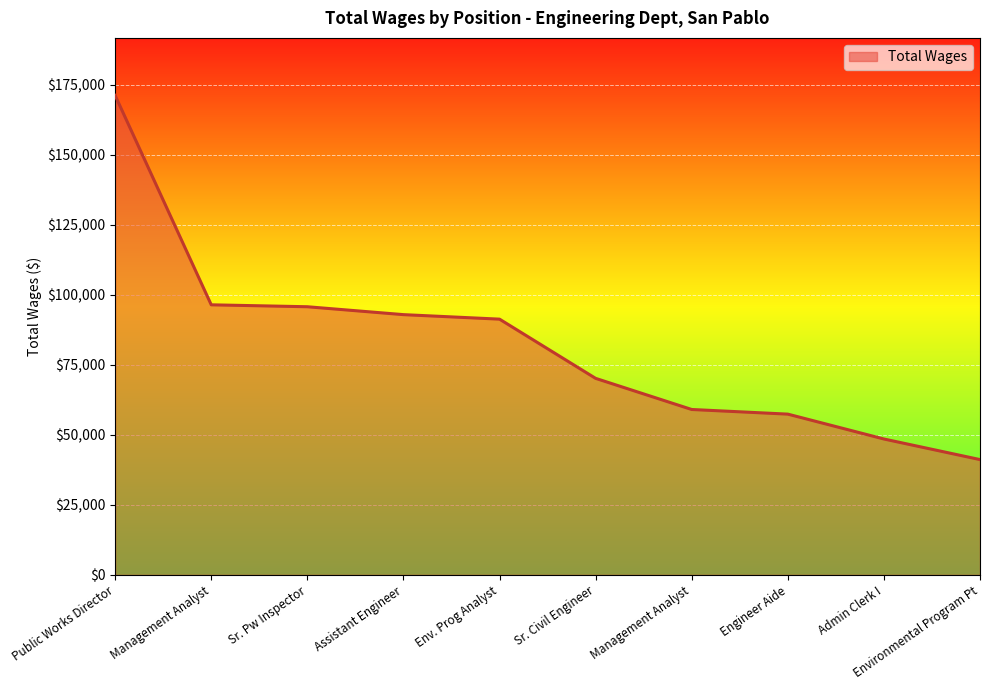

True or false: the data has more than 1 interior local peaks.

False